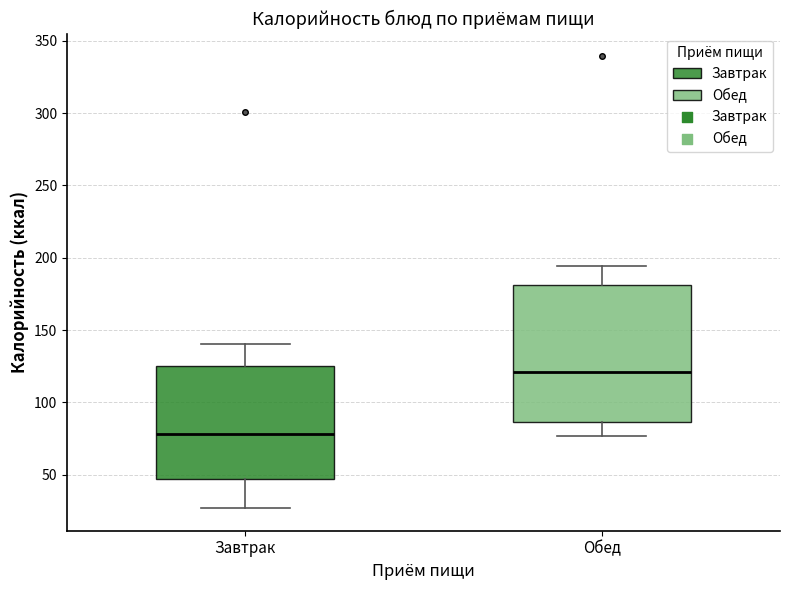

Which box has the lowest median line?

Завтрак